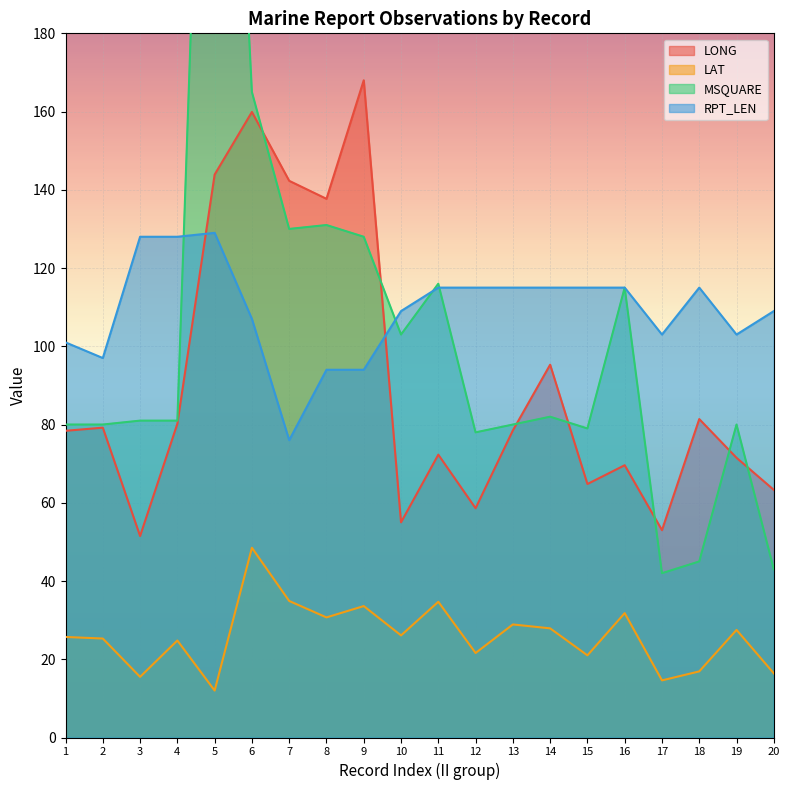

What is the difference between the second highest and second lowest values in the RPT_LEN series?

34.0